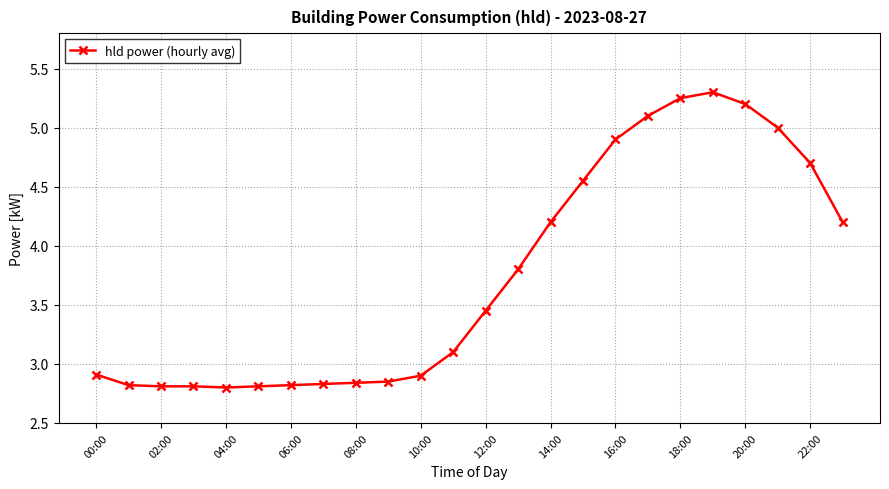

What is the value of the 23rd point from the left?

4.7